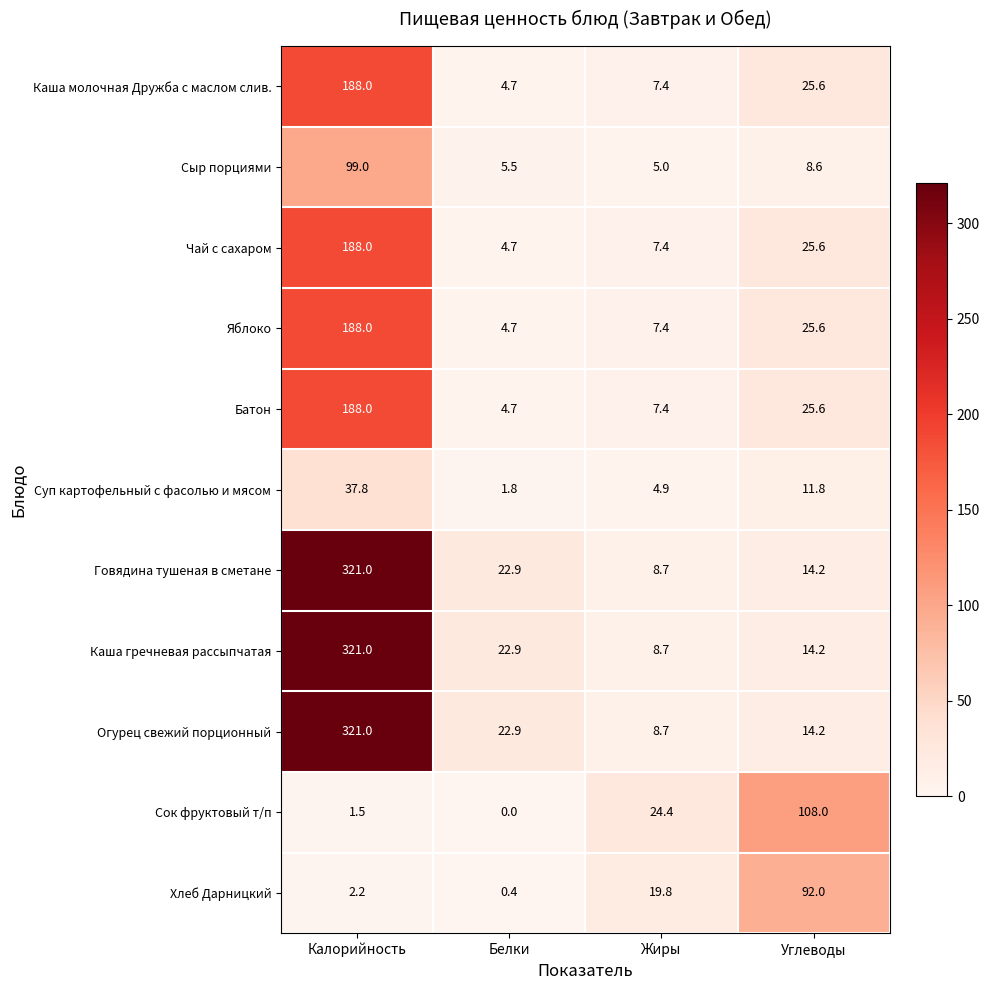

What is the total value across all series at Жиры?

109.8